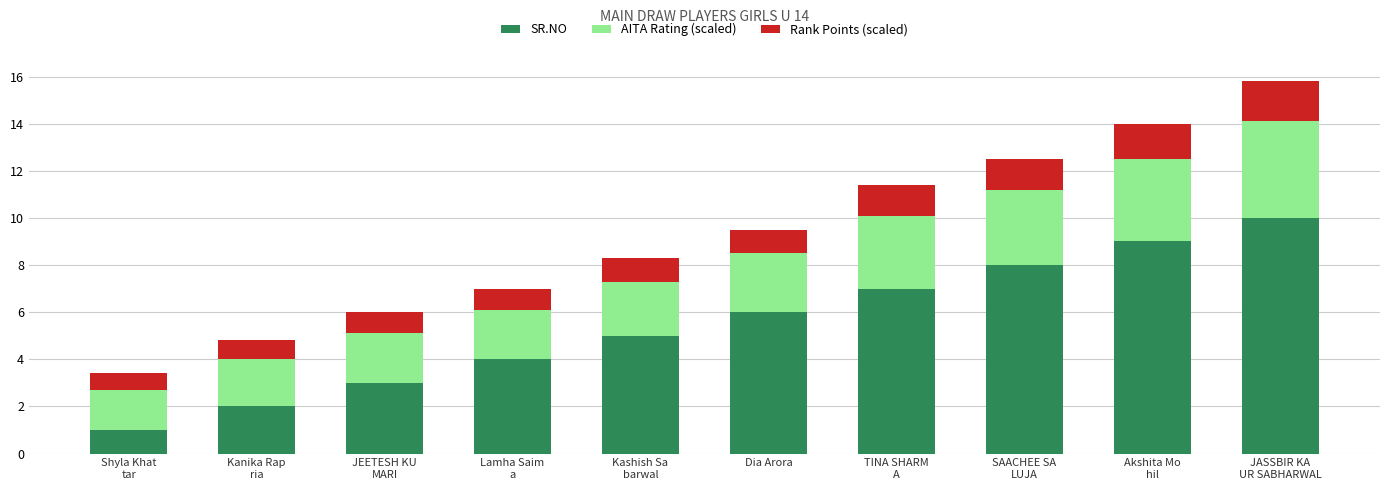

How many series are shown in this chart?

3